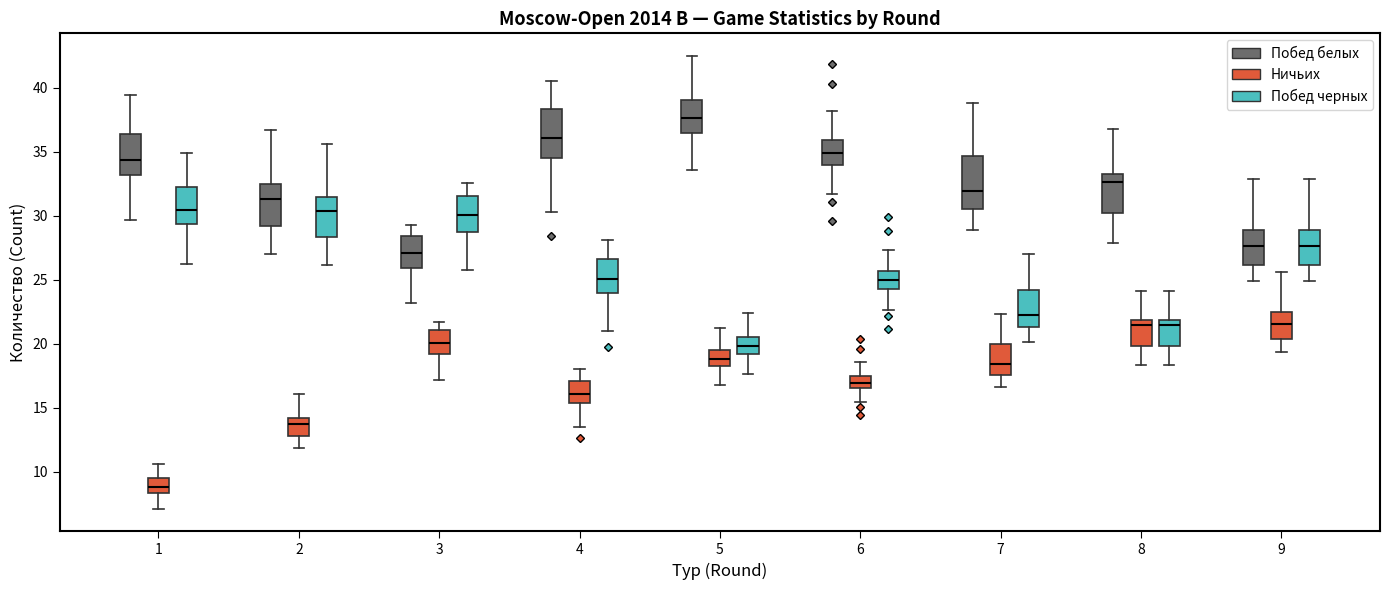

Which box's median line is the highest?

5 (Побед белых)